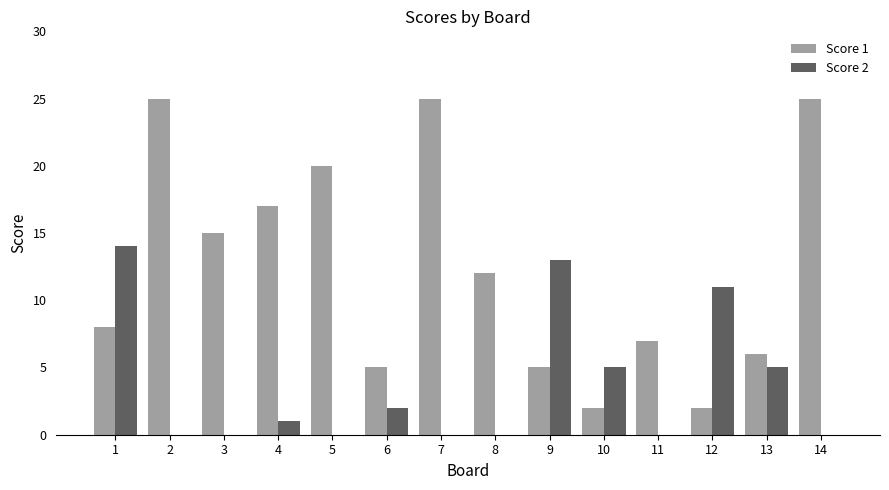

How many groups of bars are there?

14